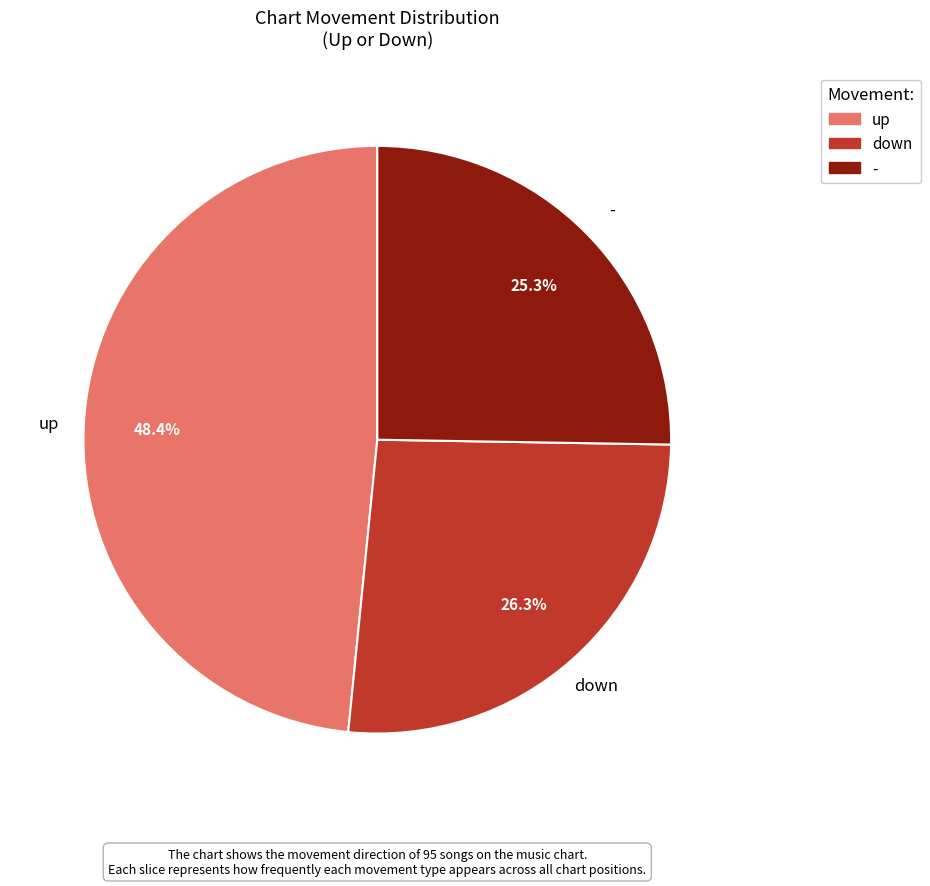

What percentage is the down slice, to the nearest percent?

26%